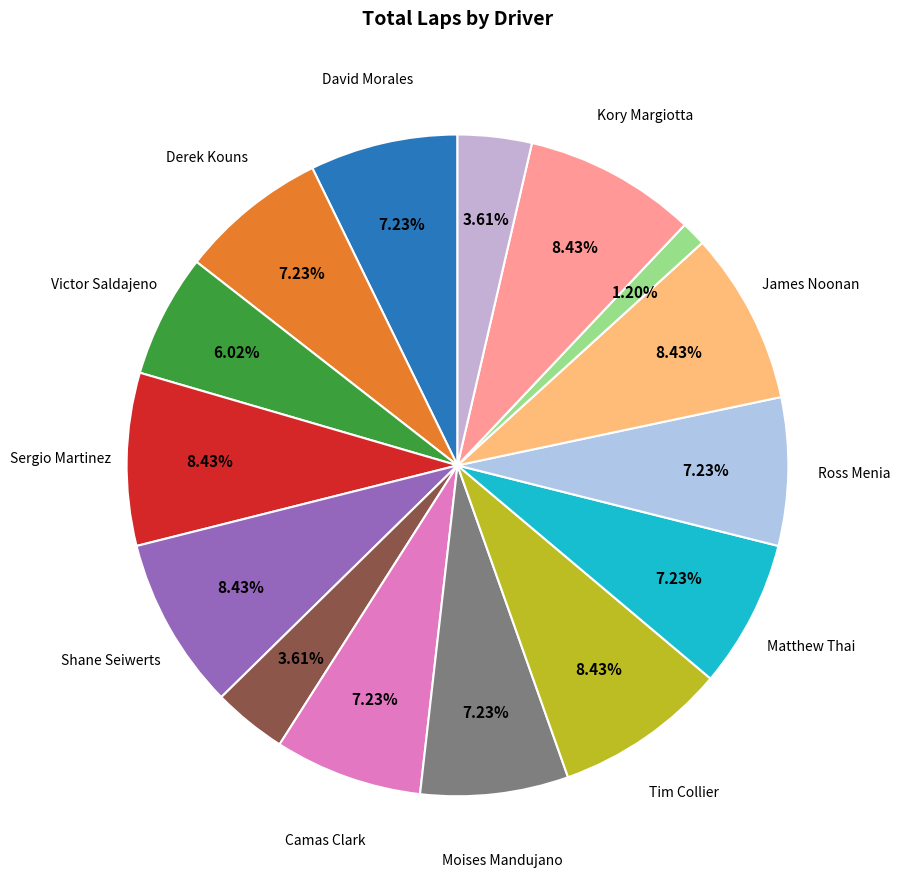

How many segments does this pie chart have?

15